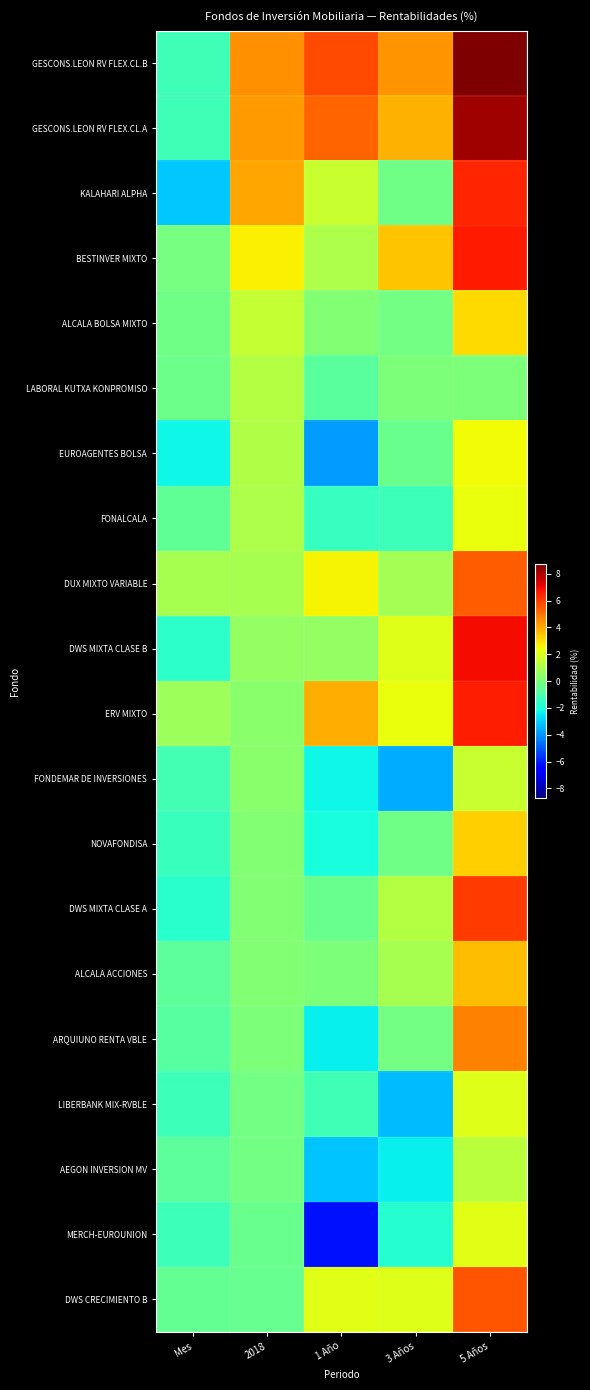

What is the maximum value shown in the chart?

8.7